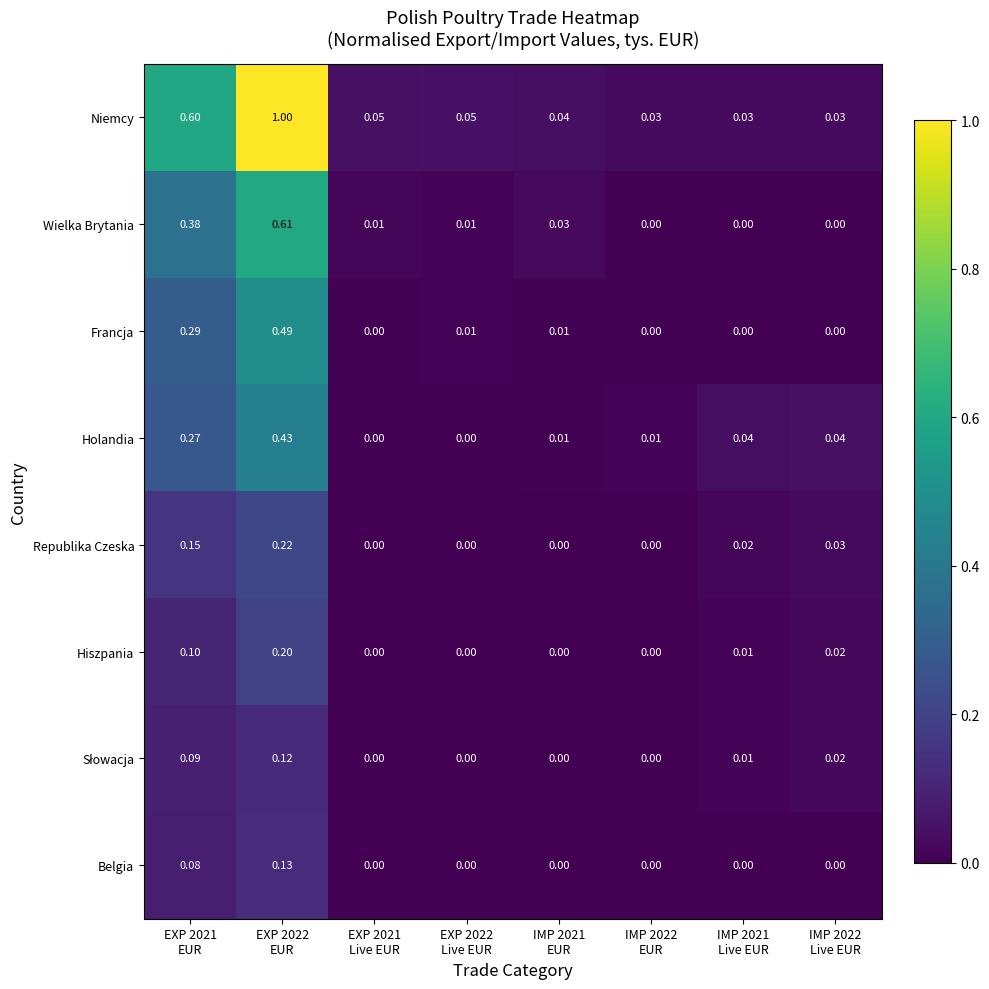

Which series has the largest total across all categories?

Niemcy